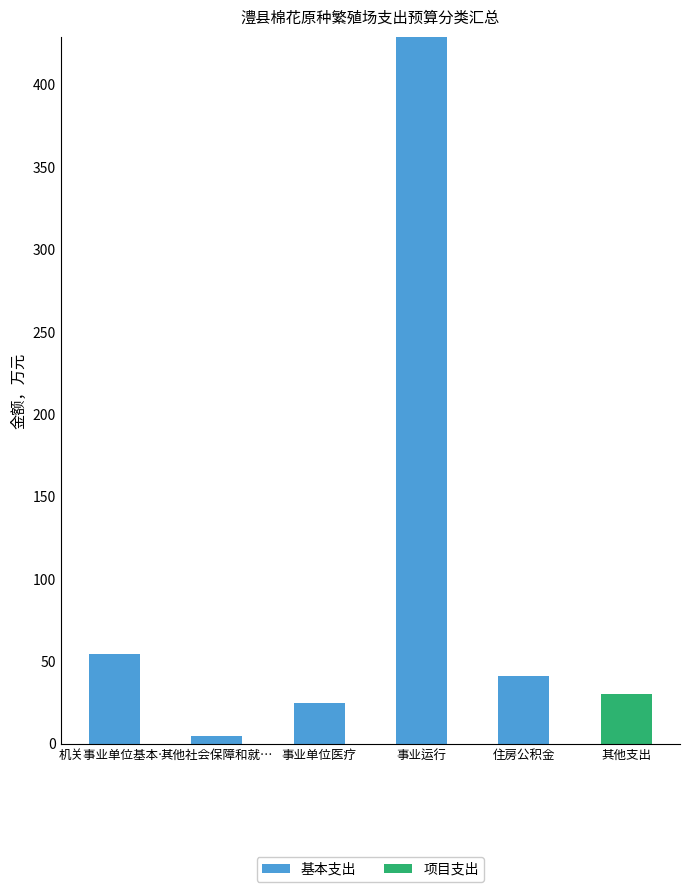

The 基本支出 series shows 54.7 at 机关事业单位基本…. True or false?

True